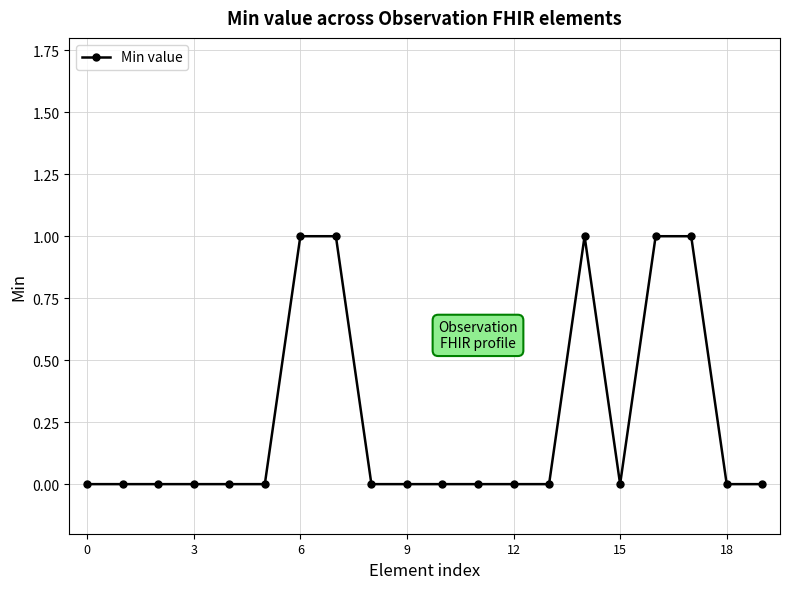

How many lines are shown in the chart?

1